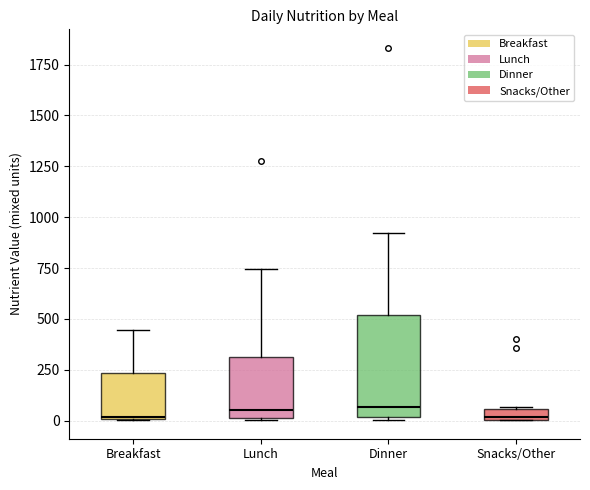

Where is the lower edge of the box for Breakfast on the y-axis? The values are not printed on the chart, so give them approximately, as read against the axis.

0